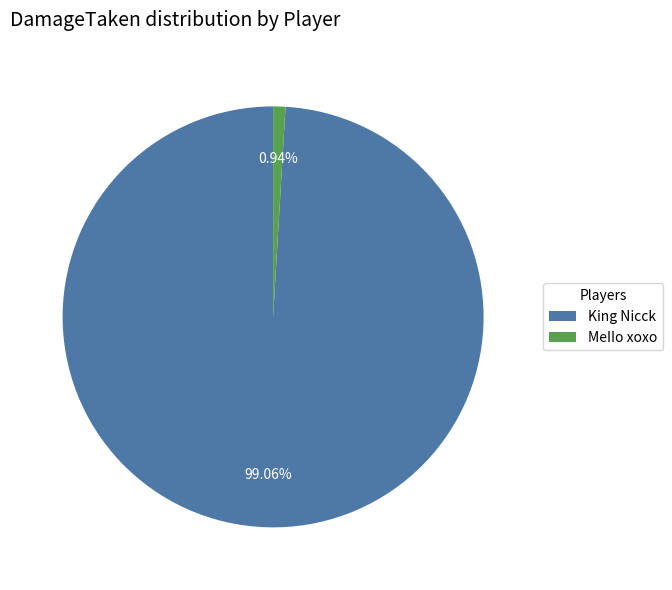

True or false: King Nicck accounts for 89% of the total.

False